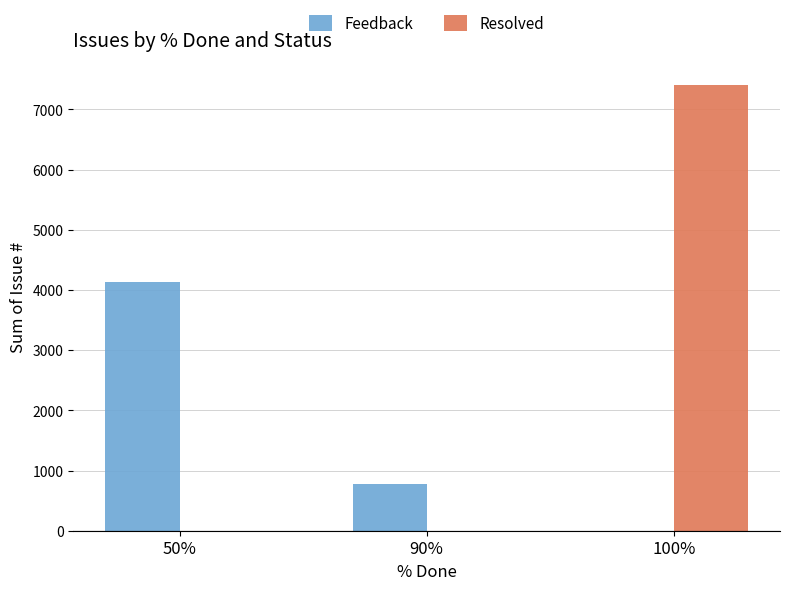

Reading right to left, transcribe all the data shown in this chart.

Feedback: 100%=0	90%=775	50%=4127
Resolved: 100%=7409	90%=0	50%=0